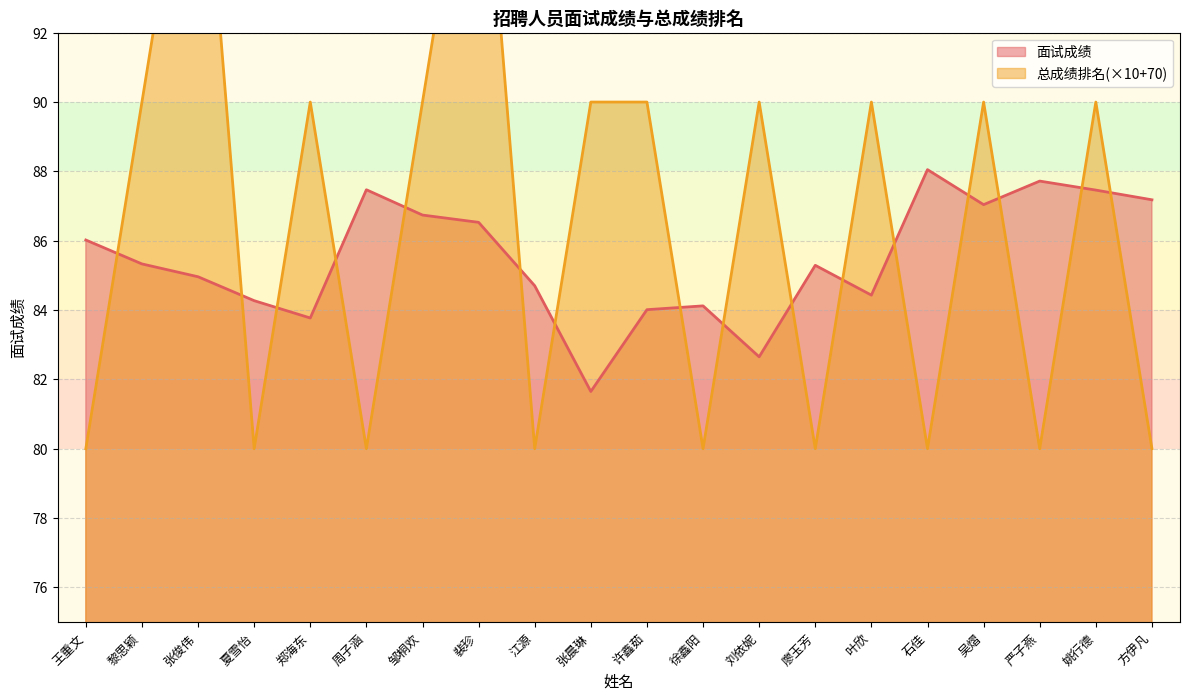

How many intersections are there between 面试成绩 and 总成绩排名?

16